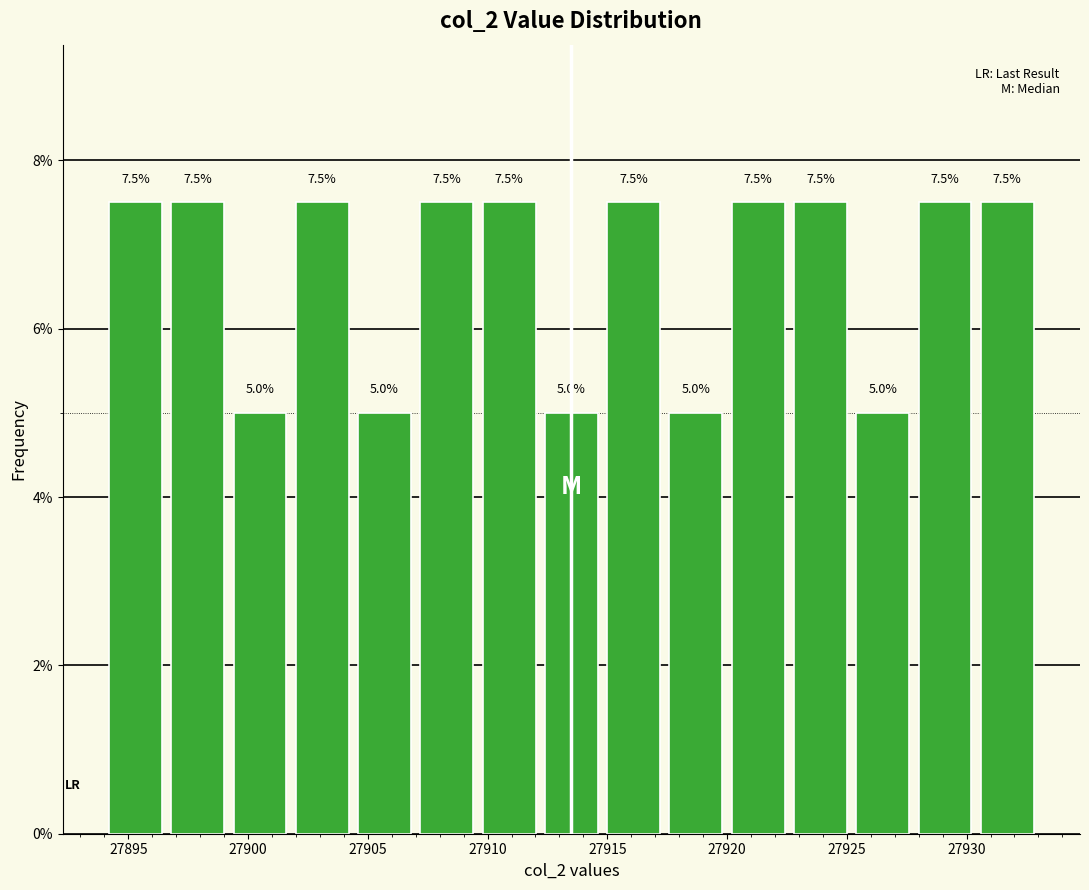

Reading left to right, list every bar in this chart as the range it spans on the x-axis followed by its height. The bar edges are not printed on the chart, so give them approximately, as read against the axis.

27894.0 to 27896.6: 7.5
27896.6 to 27899.2: 7.5
27899.2 to 27901.8: 5.0
27901.8 to 27904.4: 7.5
27904.4 to 27907.0: 5.0
27907.0 to 27909.6: 7.5
27909.6 to 27912.2: 7.5
27912.2 to 27914.8: 5.0
27914.8 to 27917.4: 7.5
27917.4 to 27920.0: 5.0
27920.0 to 27922.6: 7.5
27922.6 to 27925.2: 7.5
27925.2 to 27927.8: 5.0
27927.8 to 27930.4: 7.5
27930.4 to 27933.0: 7.5